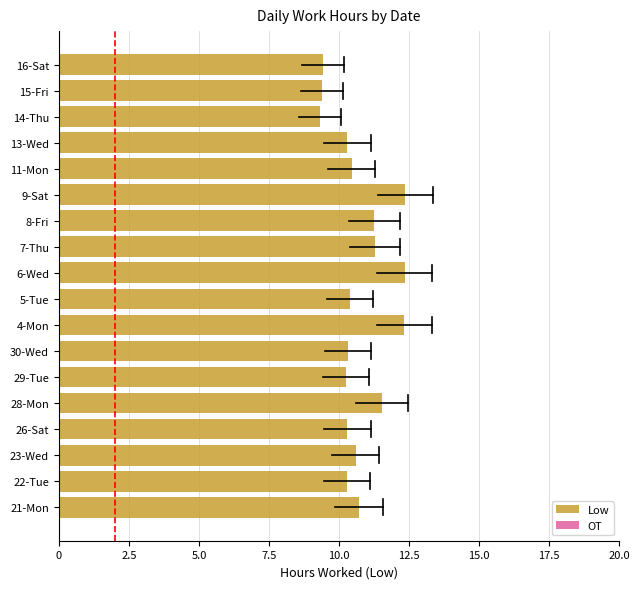

Is it true that the value at 26-Sat is 4.6?

False